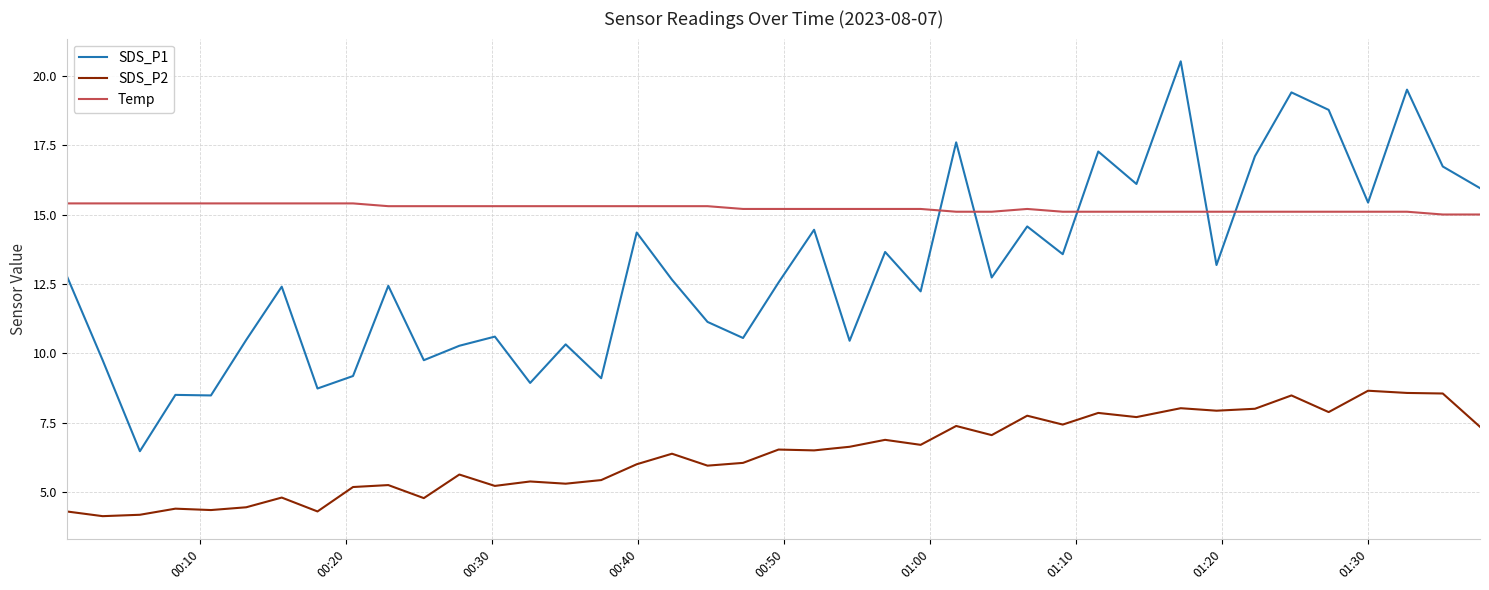

Which series has the largest range (max minus min)?

SDS_P1